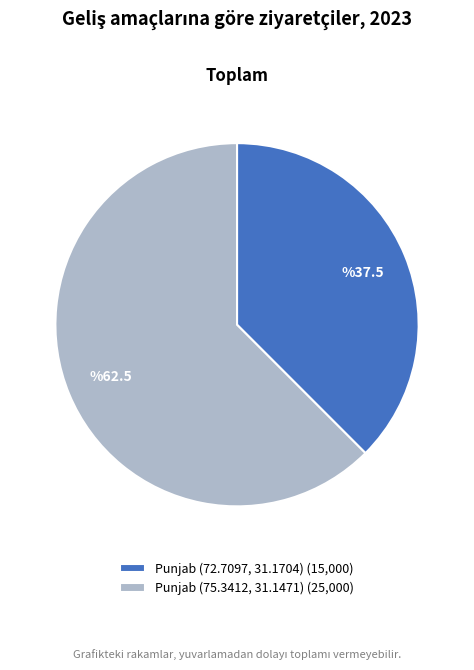

How many slices are in this pie chart?

2